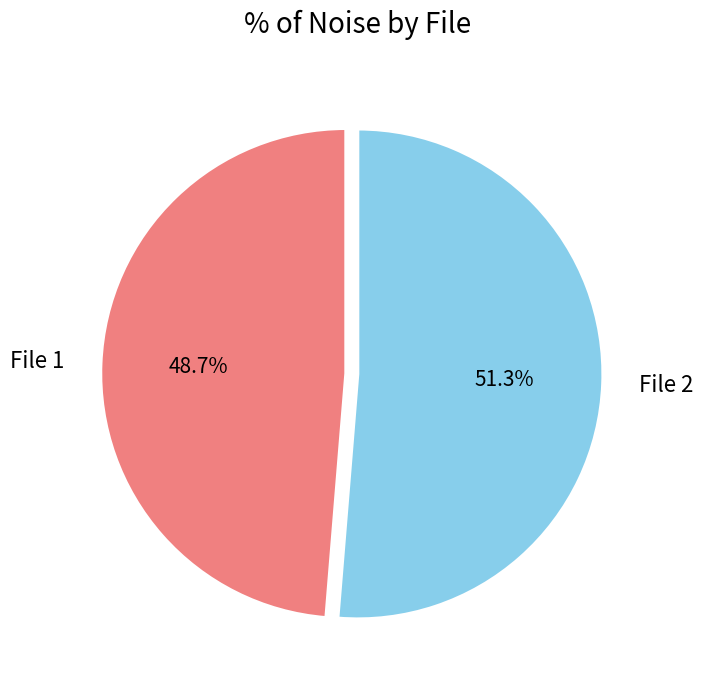

Approximately how many times larger is the value at File 2 compared to File 1?

1.1